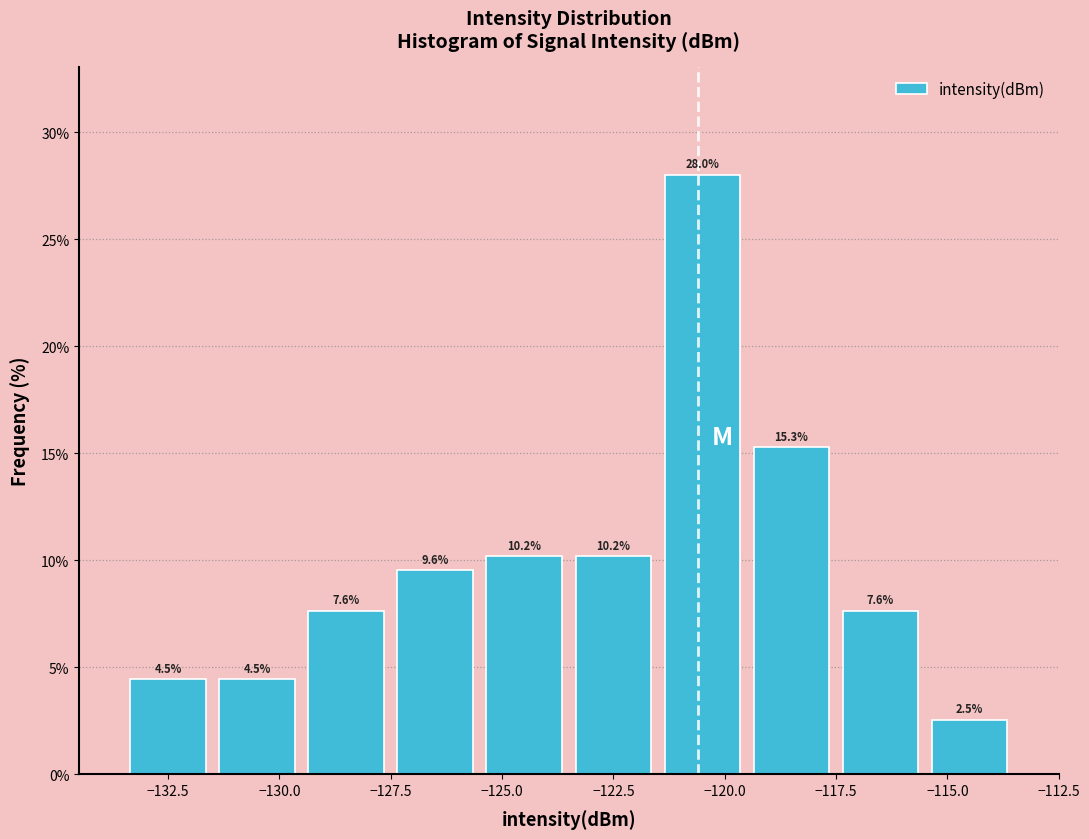

Reading left to right, transcribe this chart: for each bar, give the range it covers on the x-axis and its height.

-133.5 to -131.5: 4.5
-131.5 to -129.5: 4.5
-129.5 to -127.5: 7.6
-127.5 to -125.5: 9.6
-125.5 to -123.5: 10.2
-123.5 to -121.5: 10.2
-121.5 to -119.5: 28.0
-119.5 to -117.5: 15.3
-117.5 to -115.5: 7.6
-115.5 to -113.5: 2.5